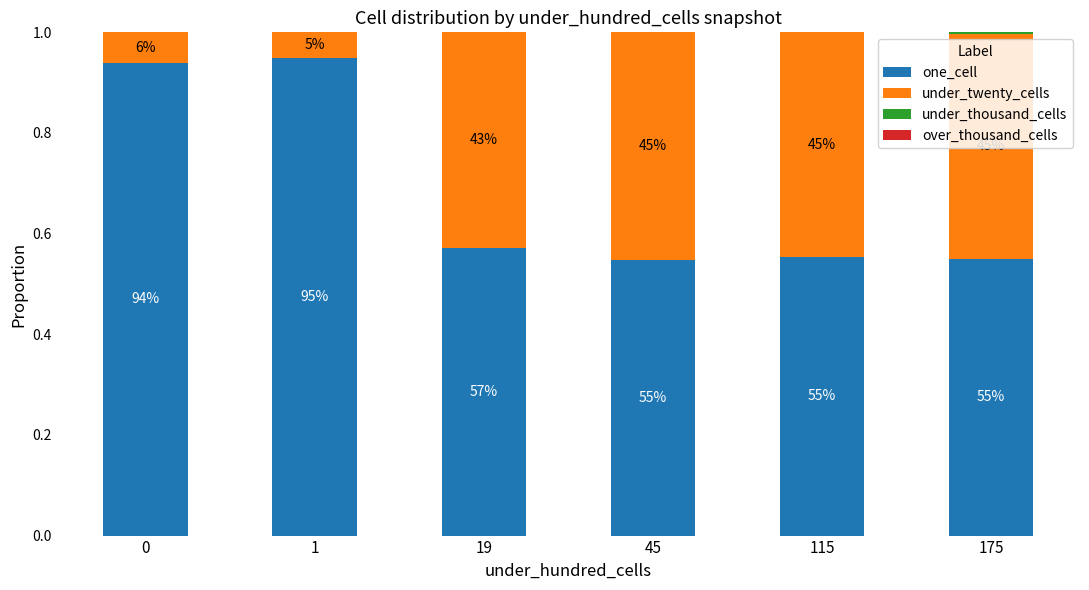

What is the difference between the maximum and minimum values in the one_cell series?

0.4